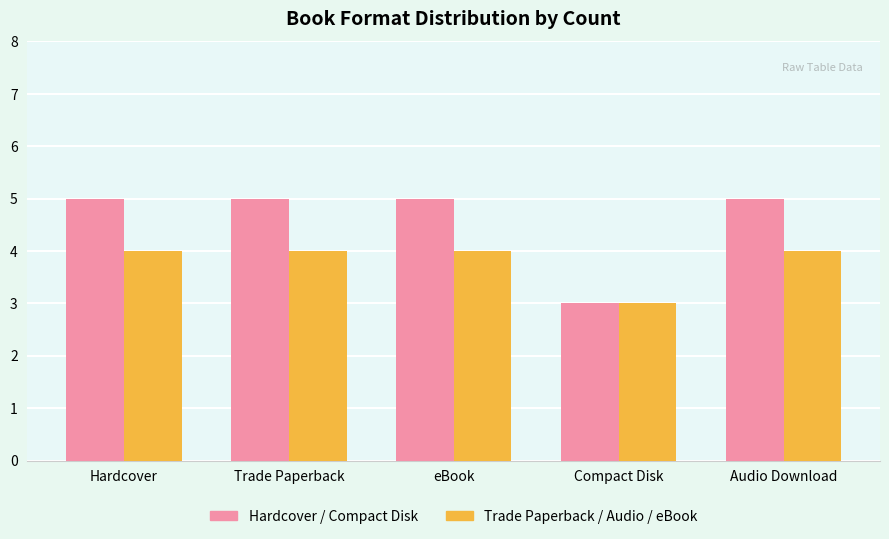

Reading left to right, extract all data points from this chart.

Hardcover / Compact Disk: Hardcover=5	Trade Paperback=5	eBook=5	Compact Disk=3	Audio Download=5
Trade Paperback / Audio / eBook: Hardcover=4	Trade Paperback=4	eBook=4	Compact Disk=3	Audio Download=4